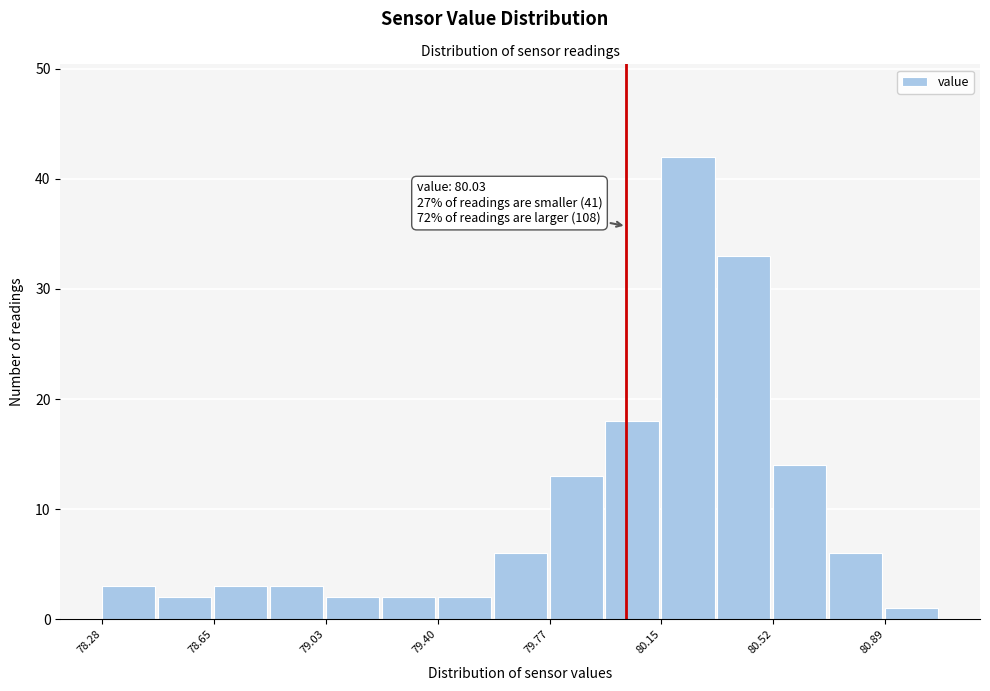

Read against the x-axis, roughly where is the centre of the tallest bar?

80.25